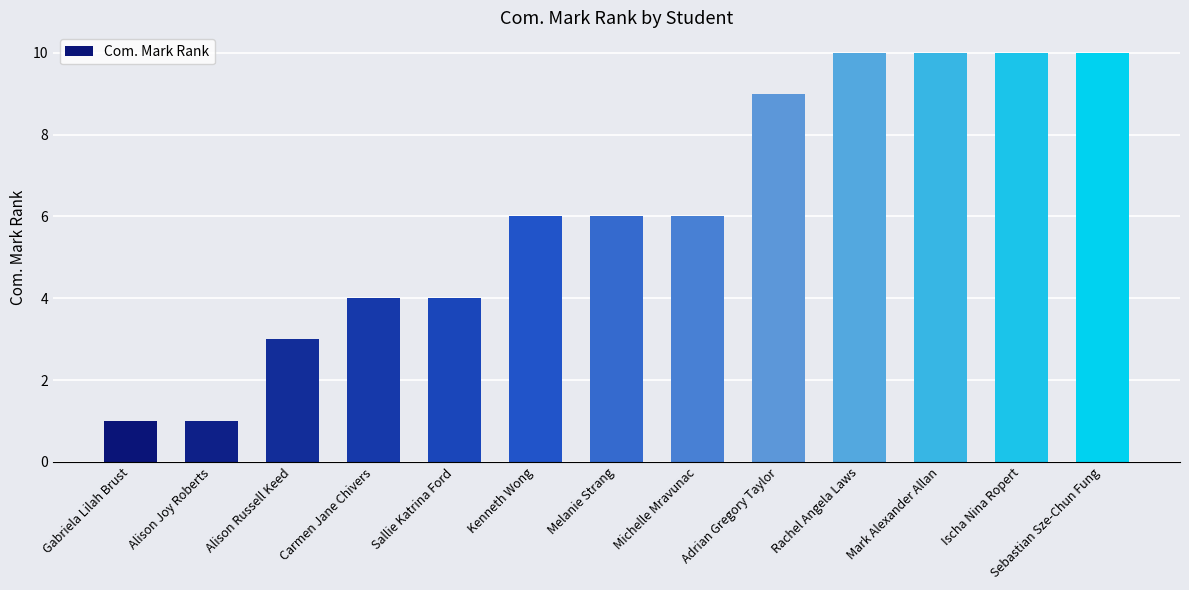

True or false: the data shows 2 at Melanie Strang.

False